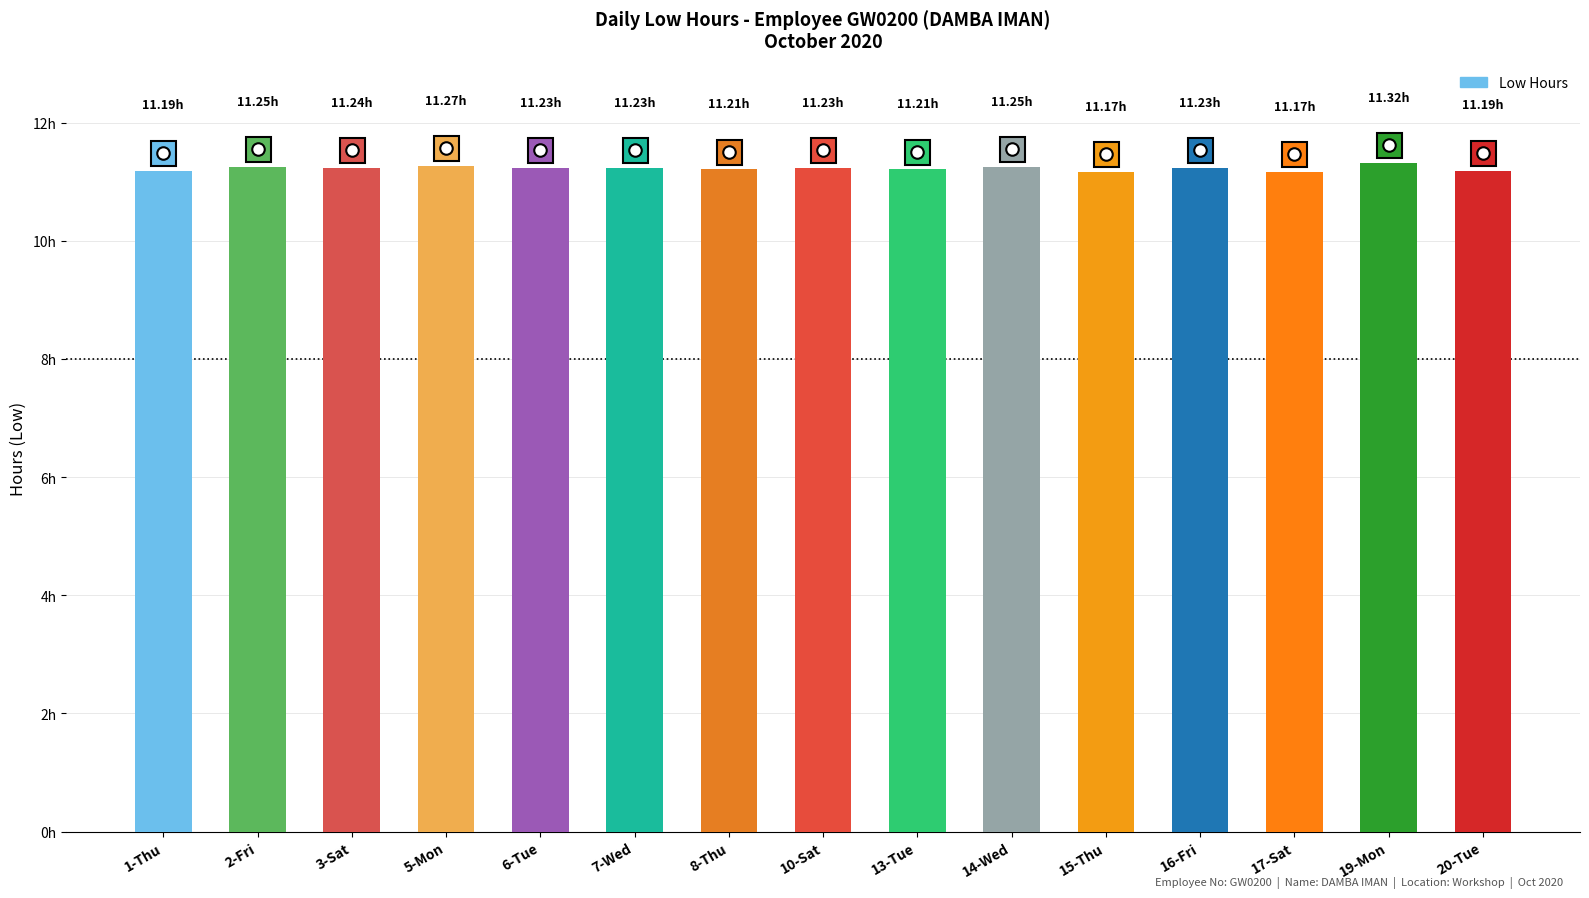

Does the chart contain any negative values?

No